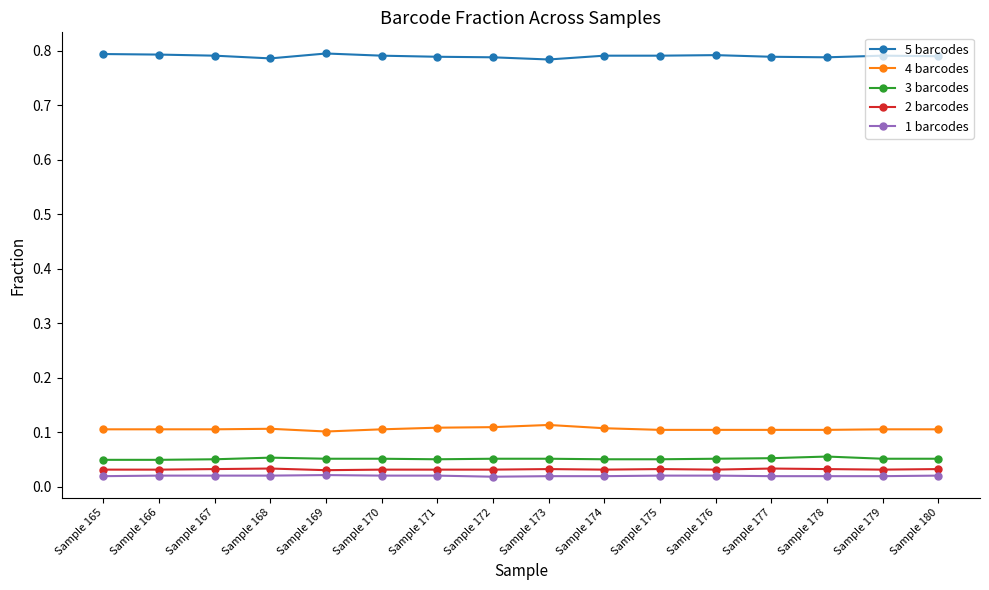

True or false: 4 barcodes and 1 barcodes intersect in this chart.

False